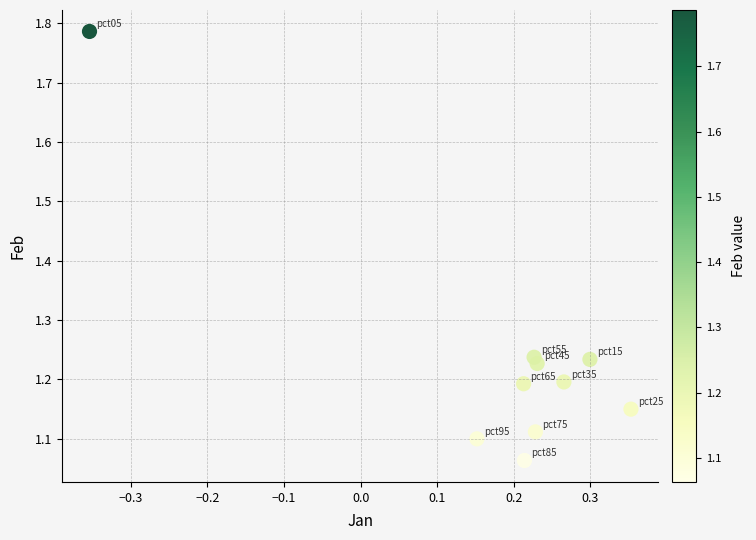

What is the range of Y values (max minus min)?

0.7